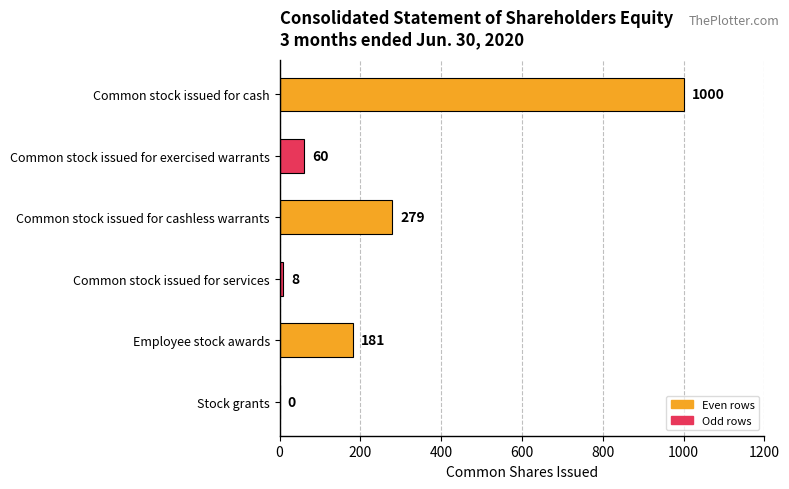

Where is the data nearest to the value 500?

Common stock issued for cashless warrants